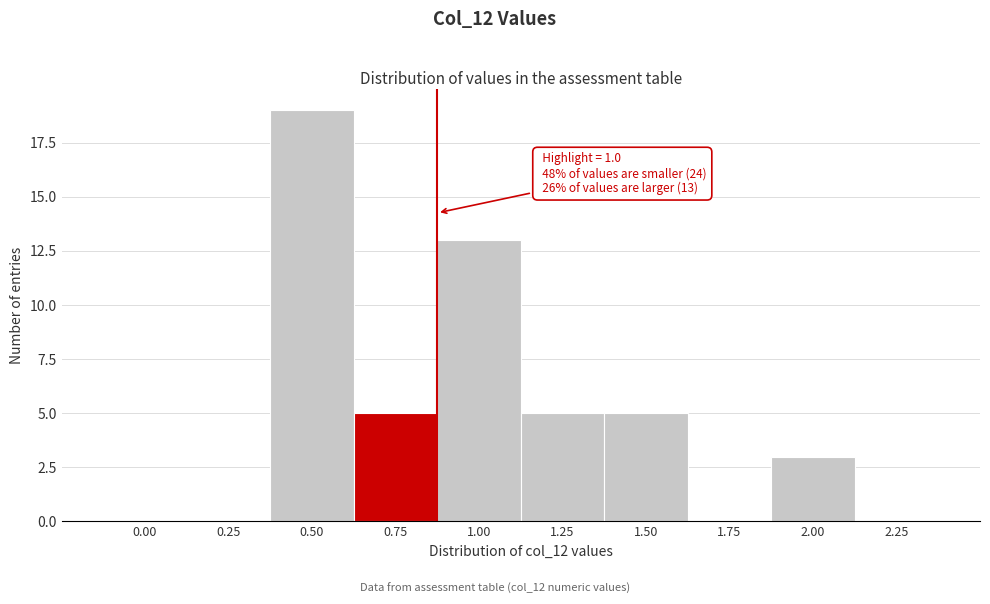

Reading left to right, transcribe all the data shown in this chart.

0.00=0	0.25=0	0.50=19	0.75=5	1.00=13	1.25=5	1.50=5	1.75=0	2.00=3	2.25=0